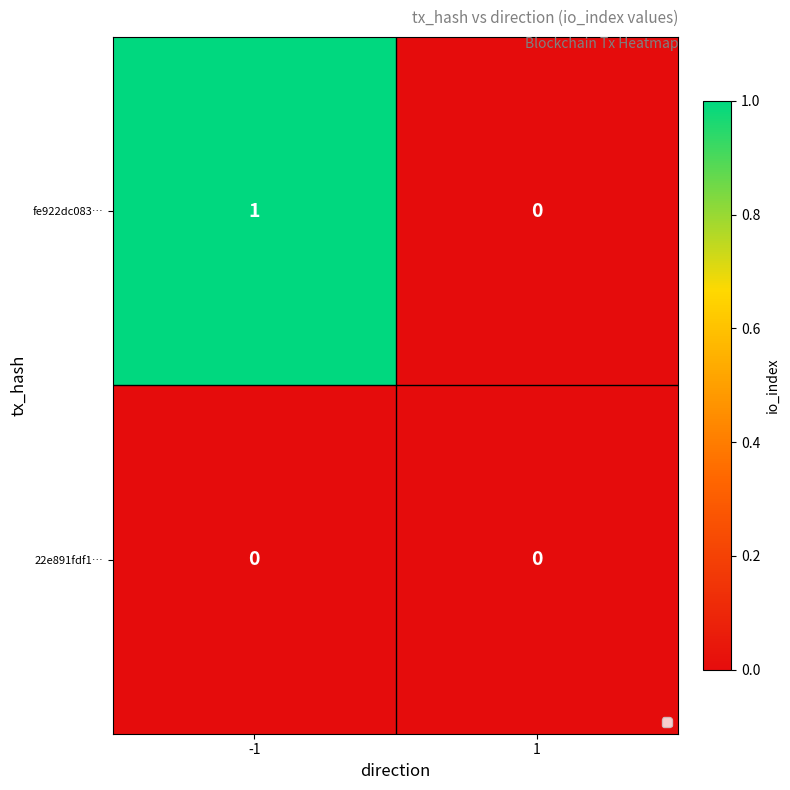

Which series has the largest total across all categories?

fe922dc083…